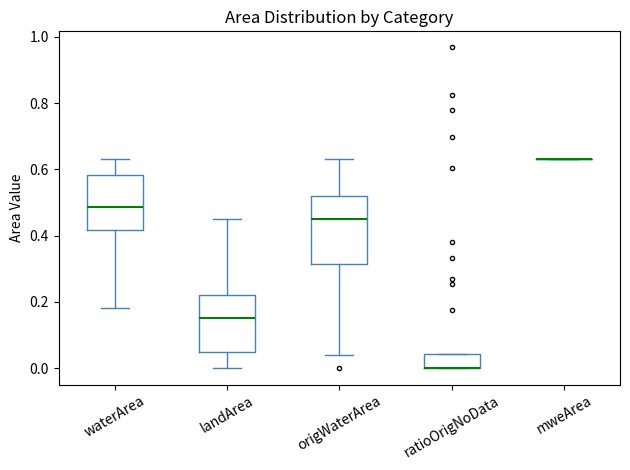

Reading left to right, read every box against the y-axis: the position of its median line, the range the box covers, and the ends of its whiskers. The values are not printed on the chart, so give them approximately, as read against the axis.

waterArea: median 0.48, box 0.42 to 0.58, whiskers 0.18 to 0.64
landArea: median 0.16, box 0.04 to 0.22, whiskers 0.00 to 0.46
origWaterArea: median 0.46, box 0.32 to 0.52, whiskers 0.04 to 0.64
ratioOrigNoData: median 0.00 (drawn on the box's lower edge), box 0.00 to 0.04, whiskers 0.00 to 0.04
mweArea: box collapsed to a line at 0.64, whiskers 0.64 to 0.64